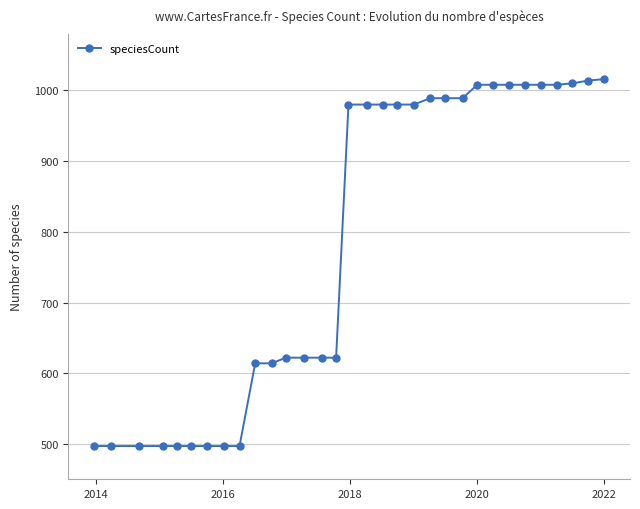

What is the average value?

786